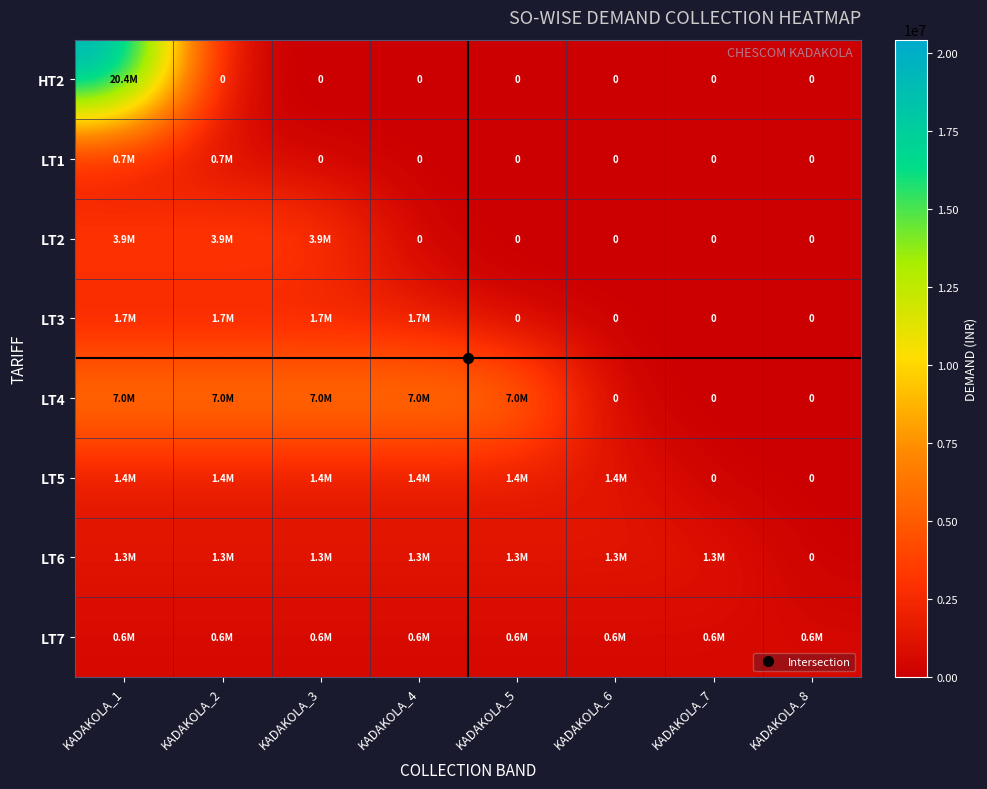

At which category is the sum across all series the highest?

KADAKOLA_1